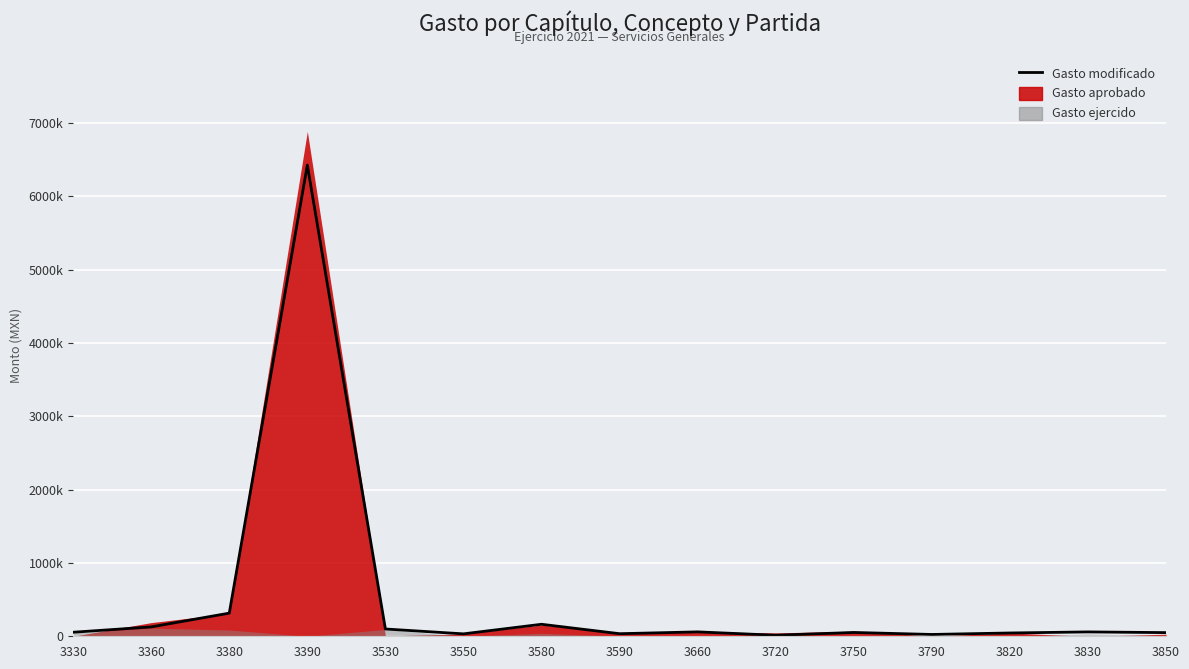

What is the change in value from 3550 to 3830?

+26500.0